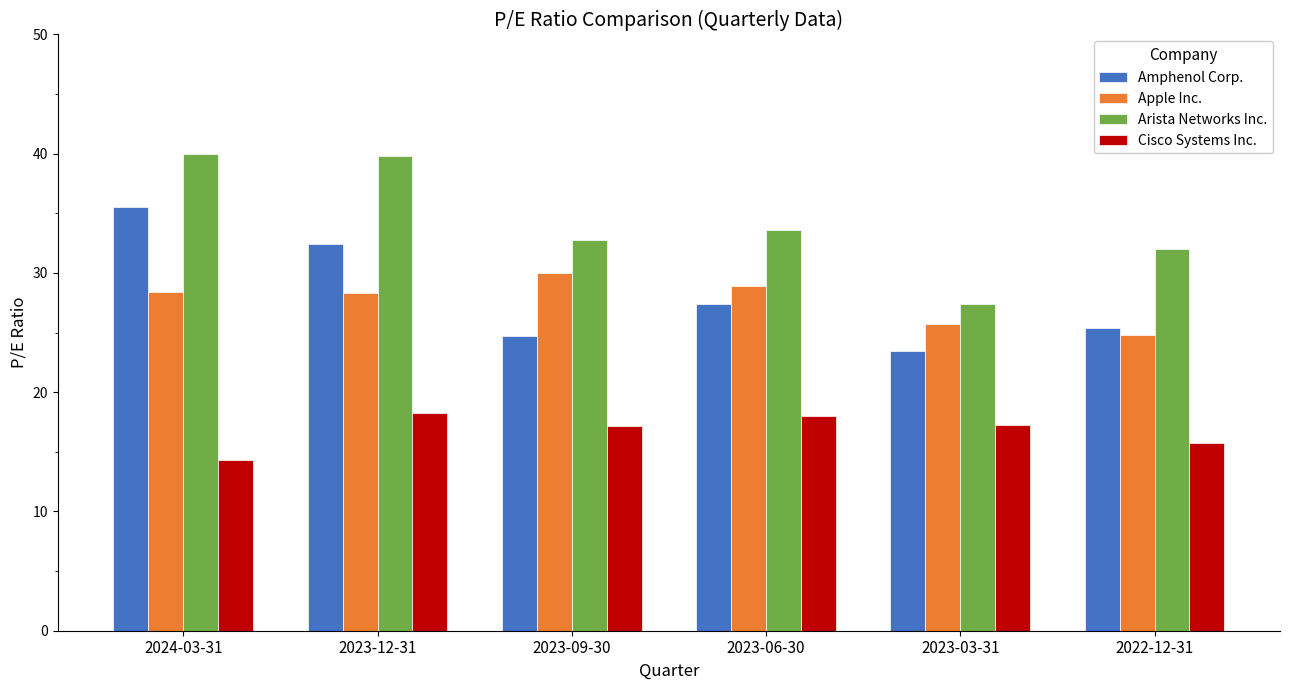

What are all the series names shown in the legend?

Amphenol Corp., Apple Inc., Arista Networks Inc., Cisco Systems Inc.